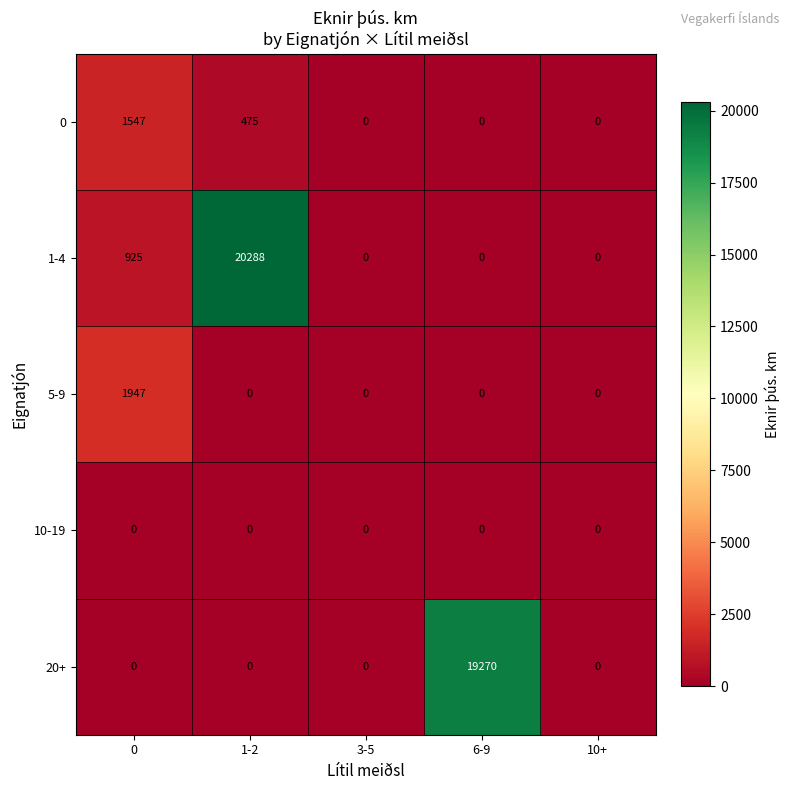

The 1-4 series shows -13390 at 3-5. True or false?

False